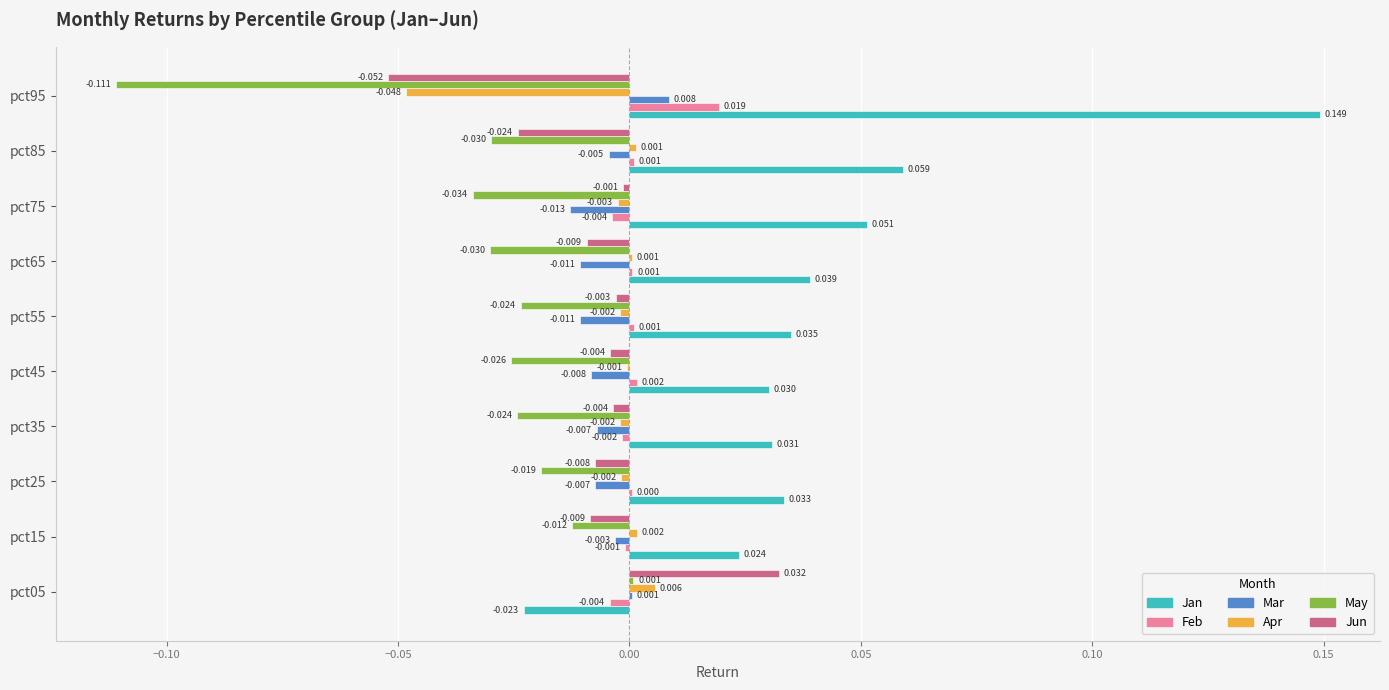

Between pct35 and pct45, which series saw the biggest shift?

Feb